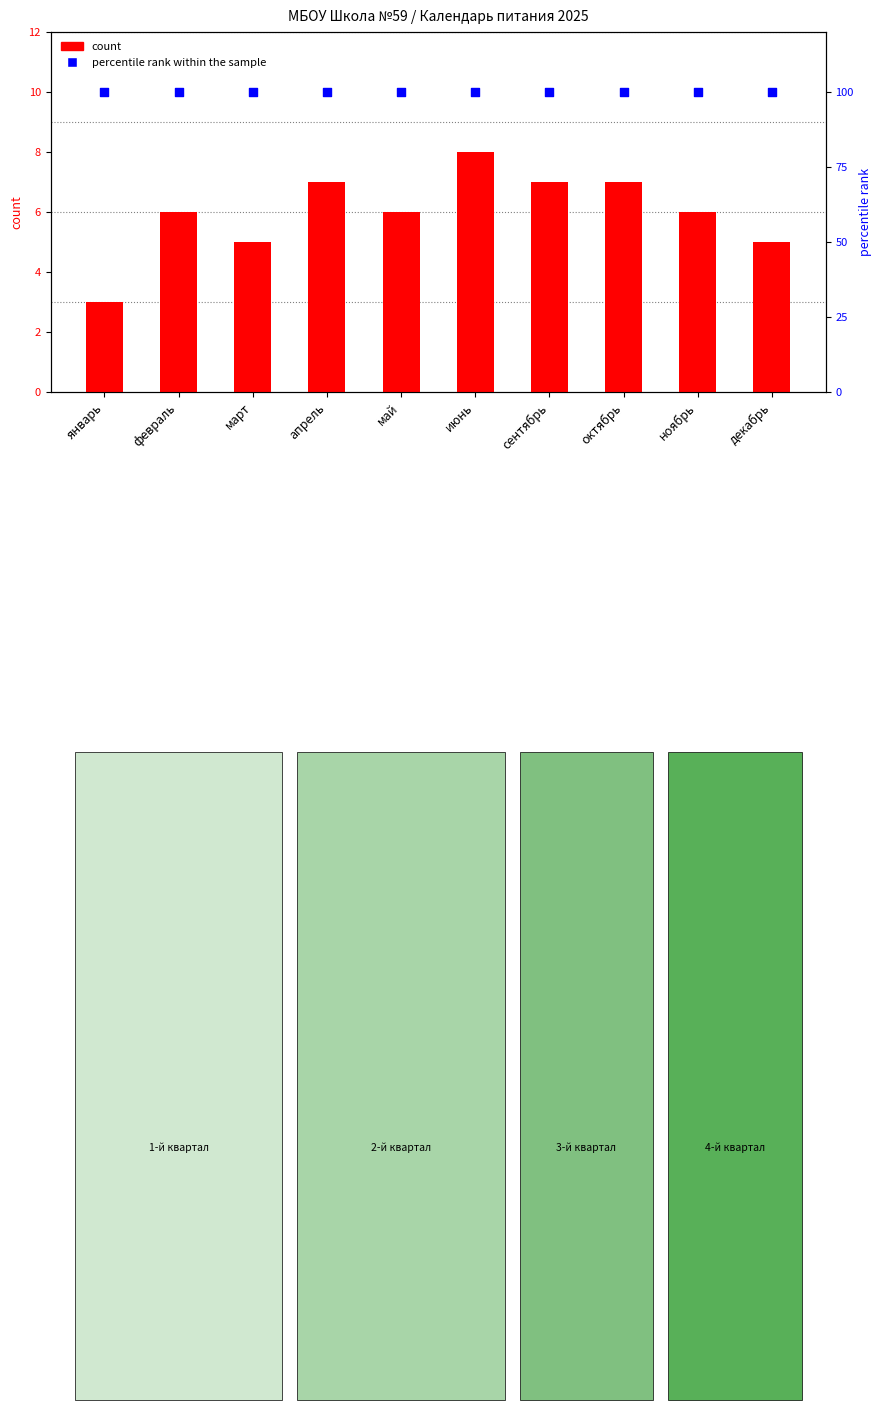

Which series reaches the minimum Y coordinate?

count